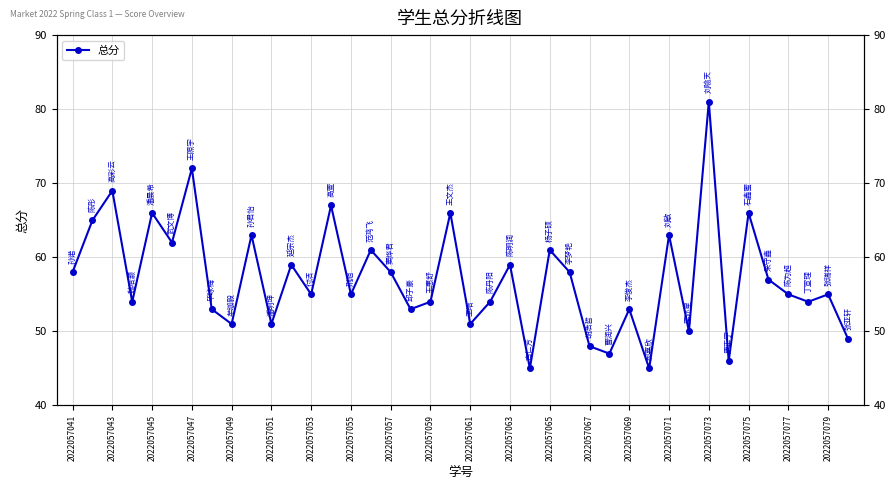

What is the ratio of the value at 23 to the value at 39?

0.9